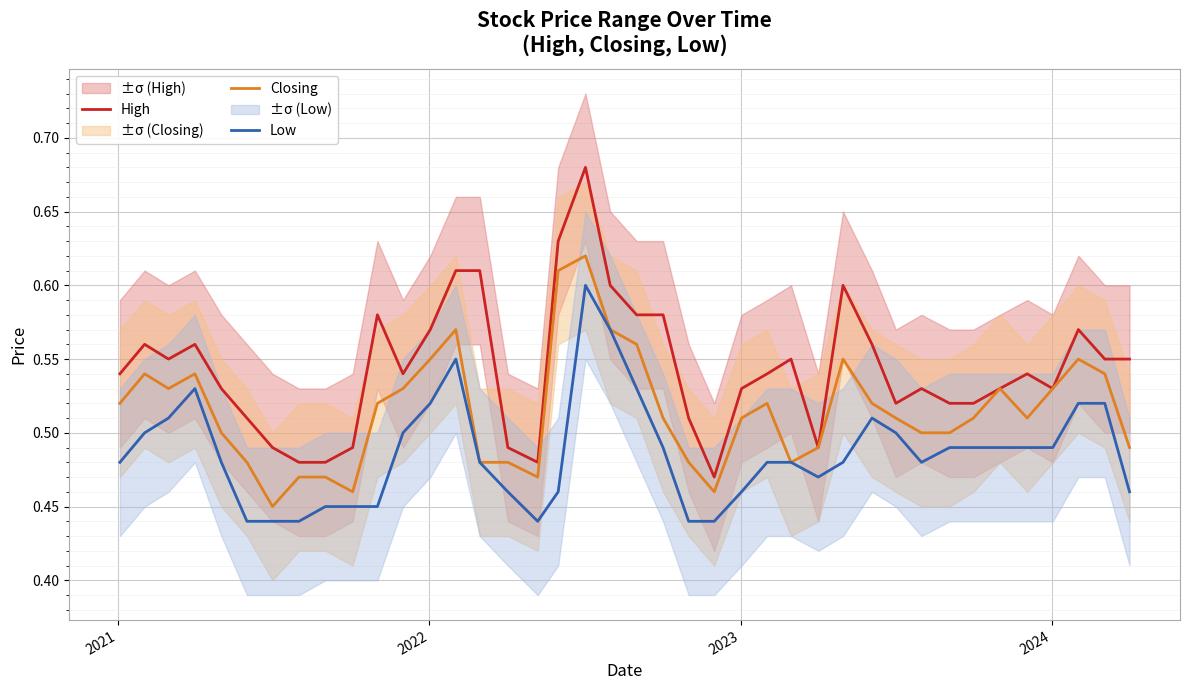

True or false: Low and High cross at least once.

False